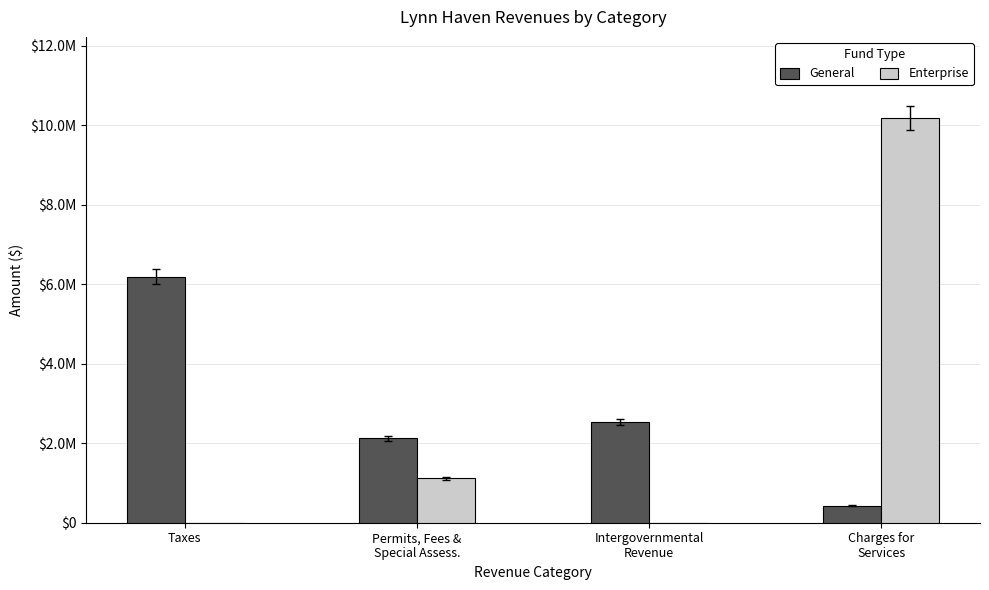

Between Intergovernmental
Revenue and Charges for
Services, which series saw the biggest shift?

Enterprise